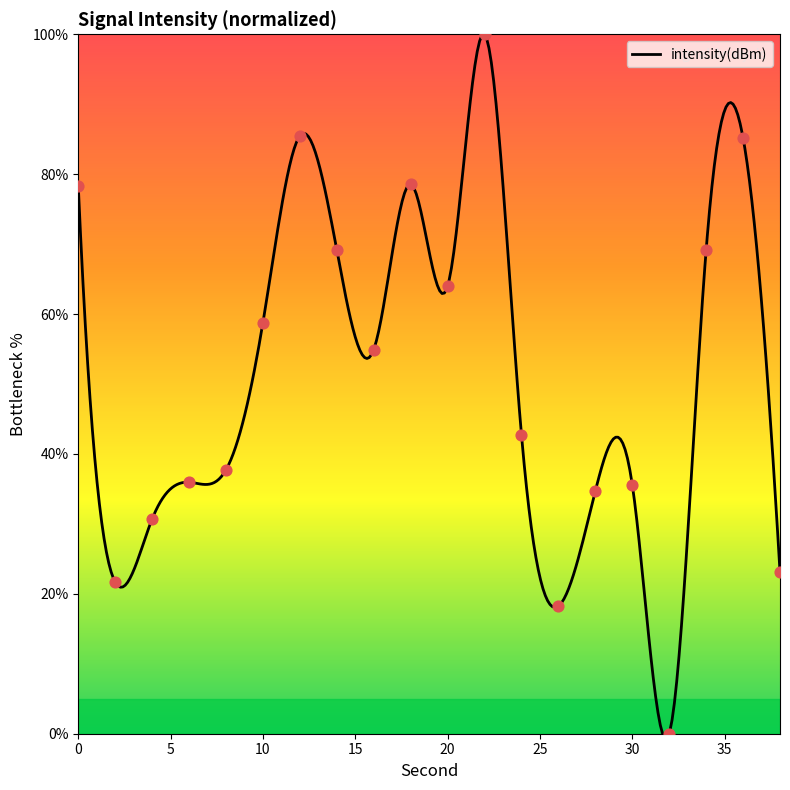

Between 34 and 12, which is larger?

12